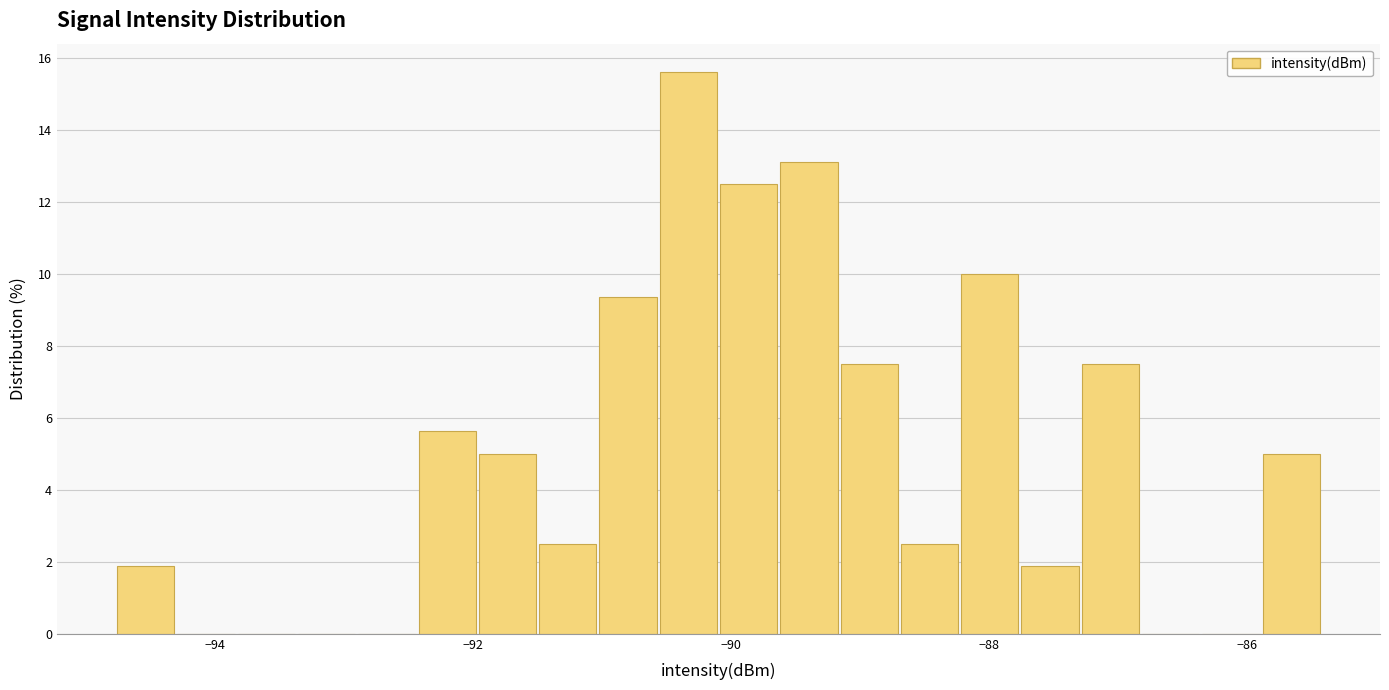

Around what value on the x-axis is the tallest bar? Give the approximate position of its centre, as read against the axis.

-90.4